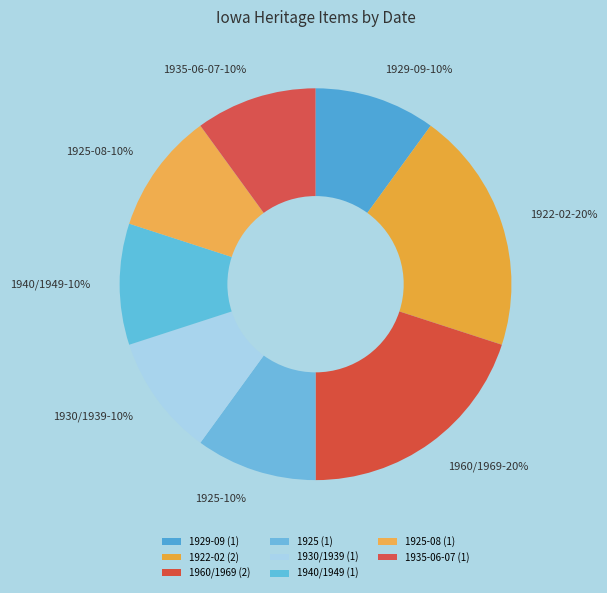

Is the sum of 1930/1939 and 1925 greater than half?

No